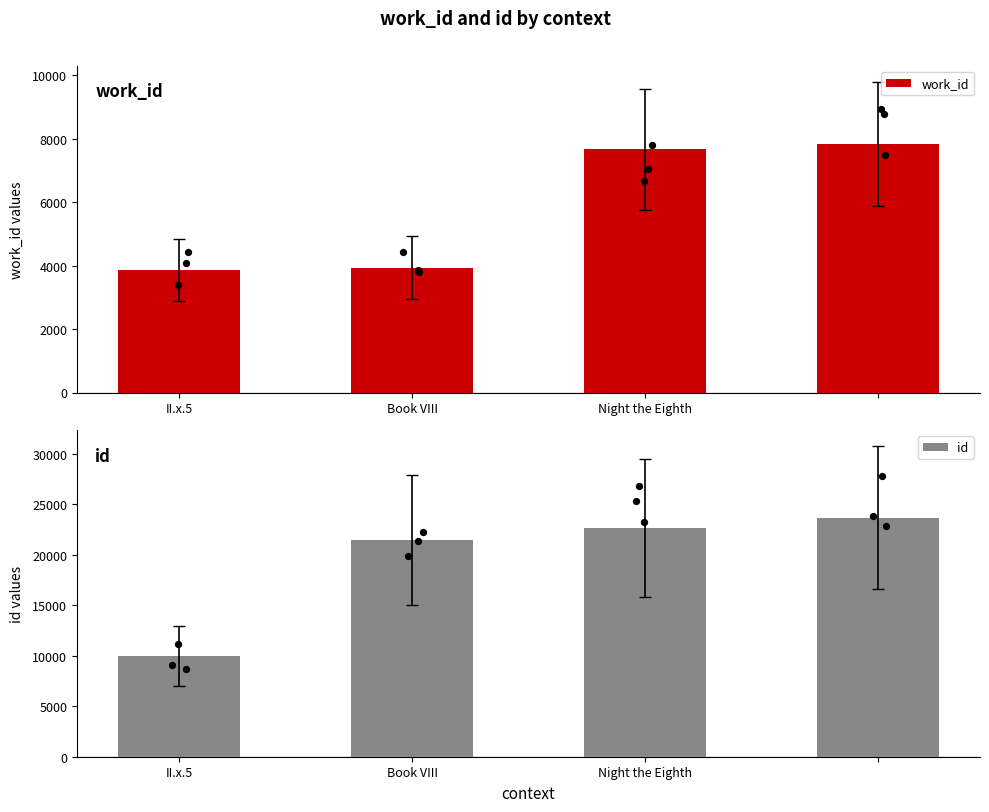

Is the value of work_id at Book VIII greater than the value of id at II.x.5?

No